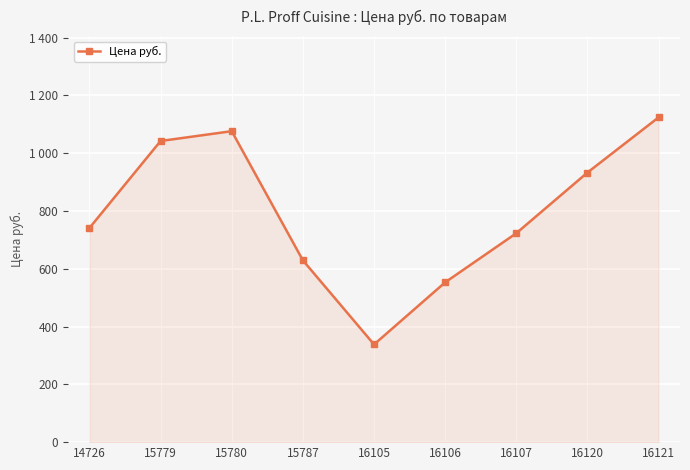

What is the difference between the maximum and minimum values?

786